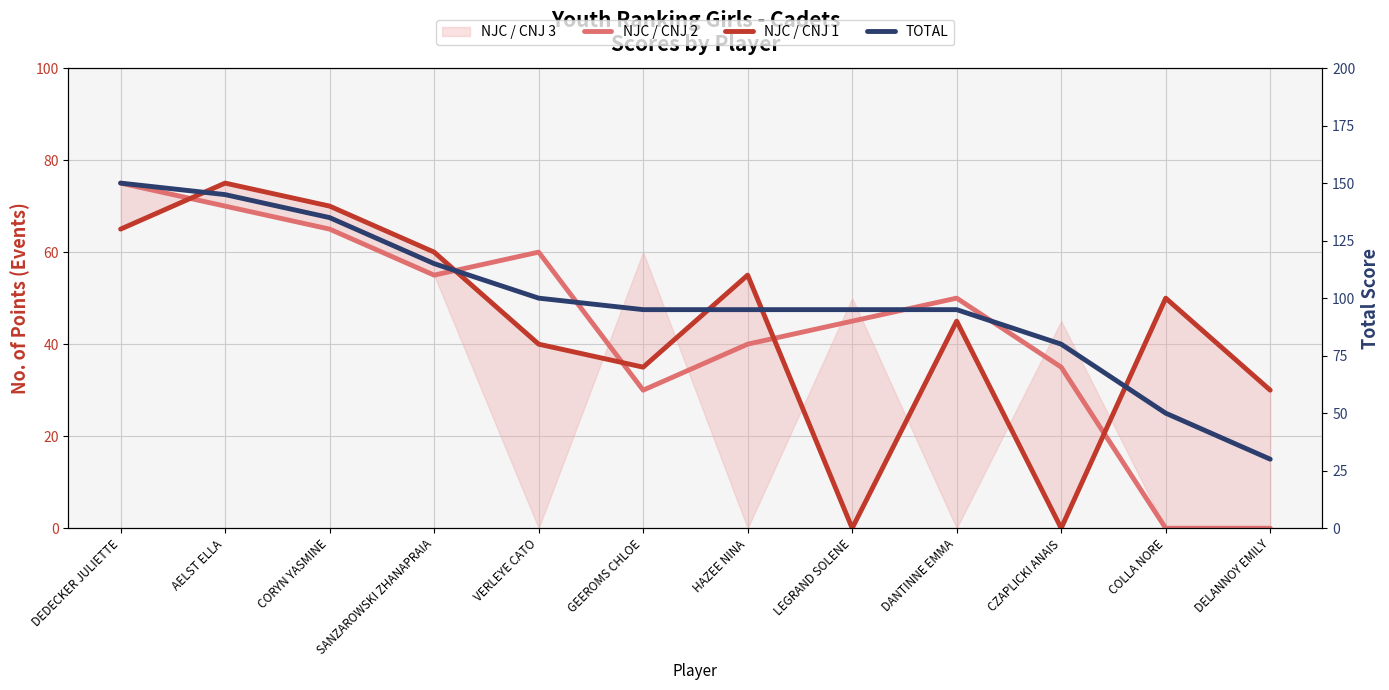

Which label corresponds to the smallest value in the chart?

COLLA NORE